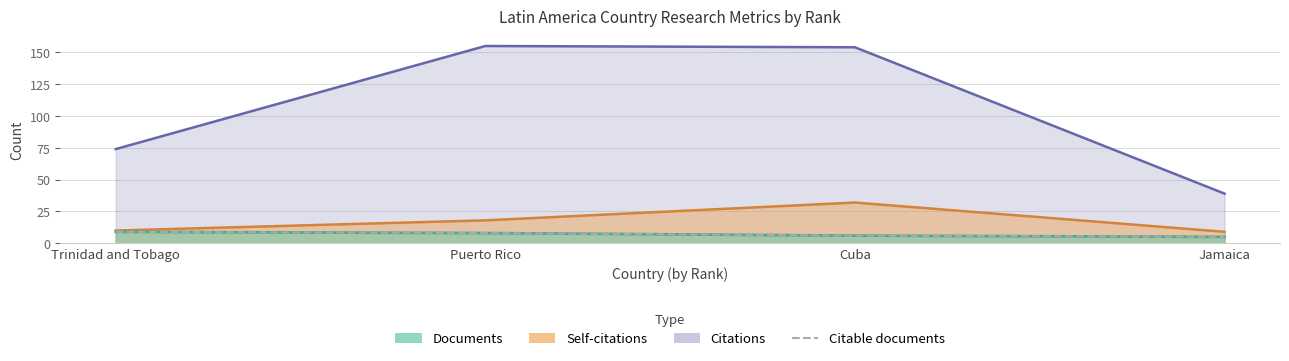

Rank the categories by value from lowest to highest.

Jamaica, Cuba, Puerto Rico, Trinidad and Tobago